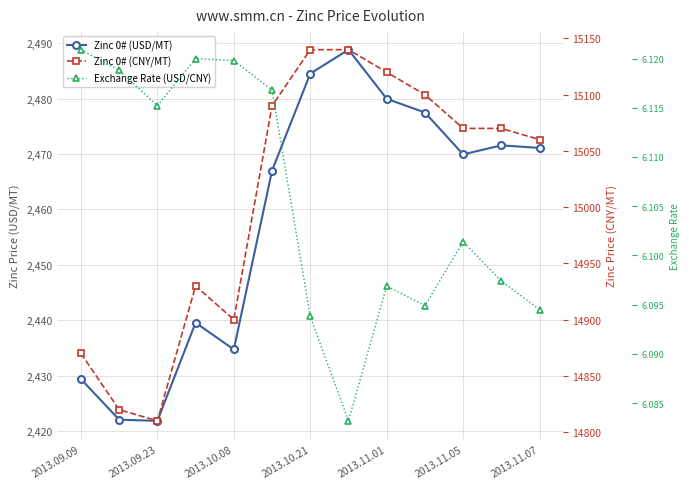

Between 2013.10.21 and 7, which series saw the biggest shift?

Zinc 0# (CNY/MT)